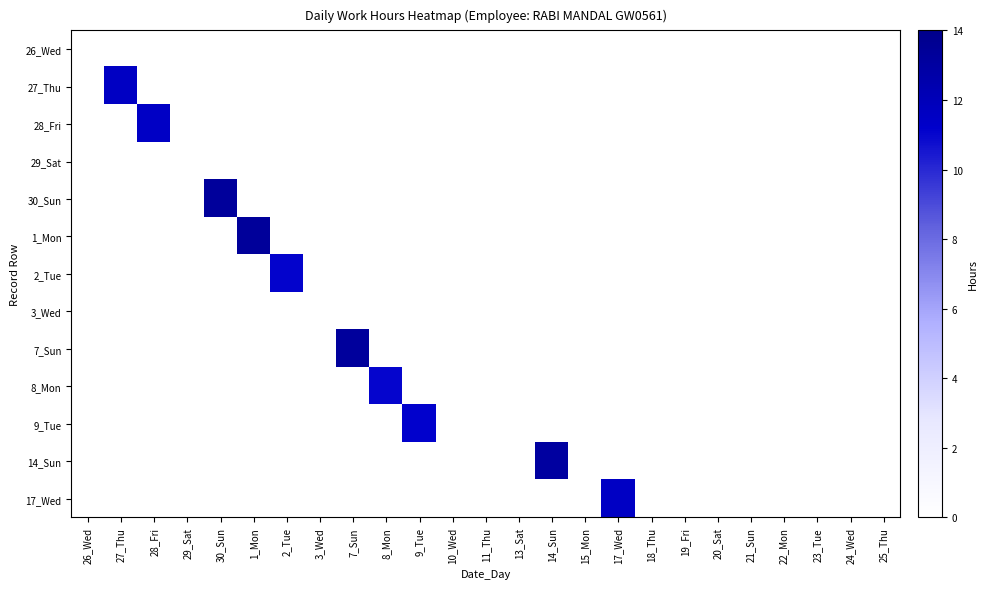

What is the spread (max minus min) of values at 2_Tue?

11.1